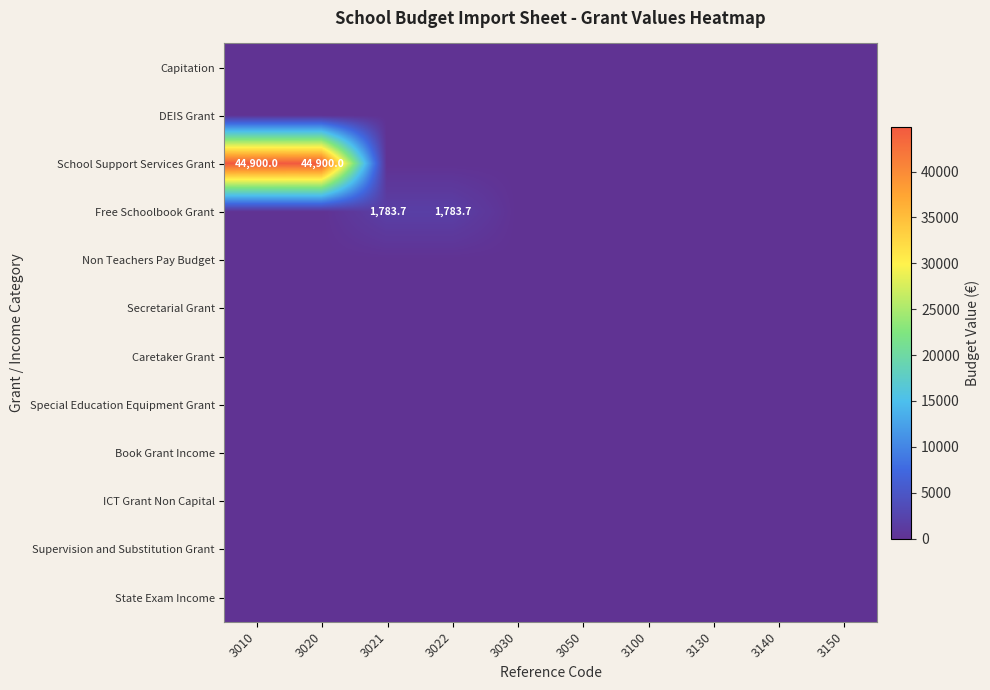

What is the difference between the maximum and minimum values in the School Support Services Grant series?

44900.0